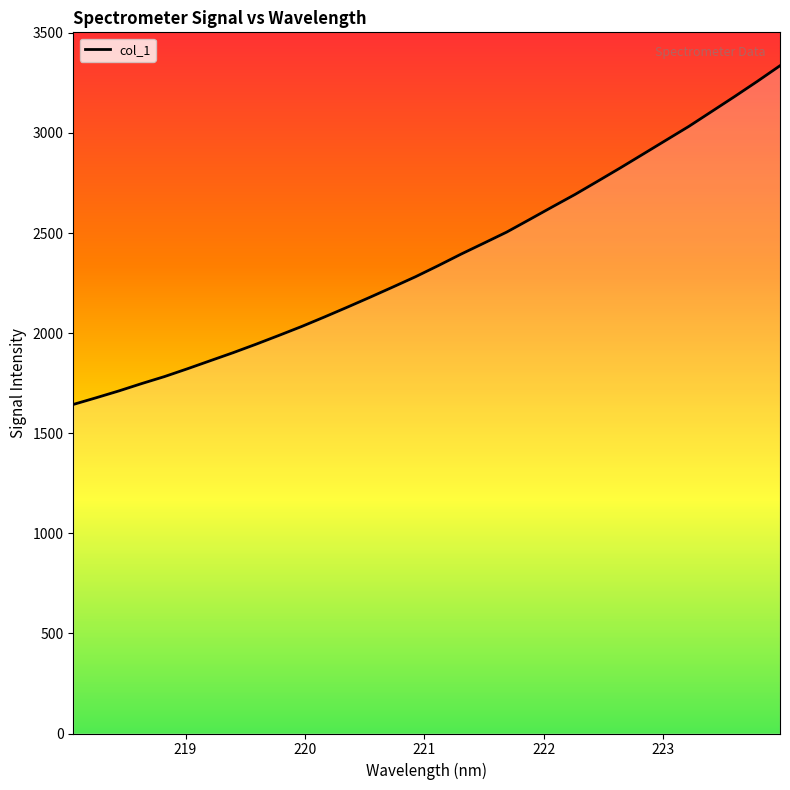

What is the difference between the maximum and minimum values?

1692.0